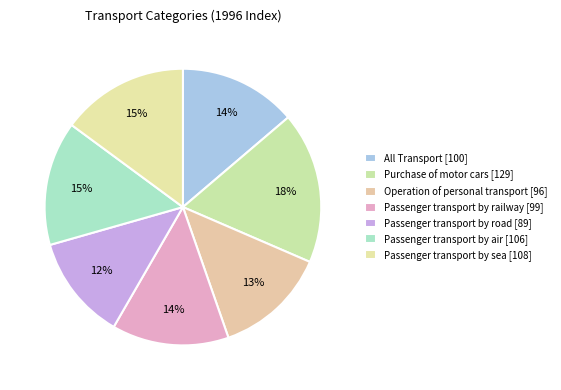

How many segments does this pie chart have?

7